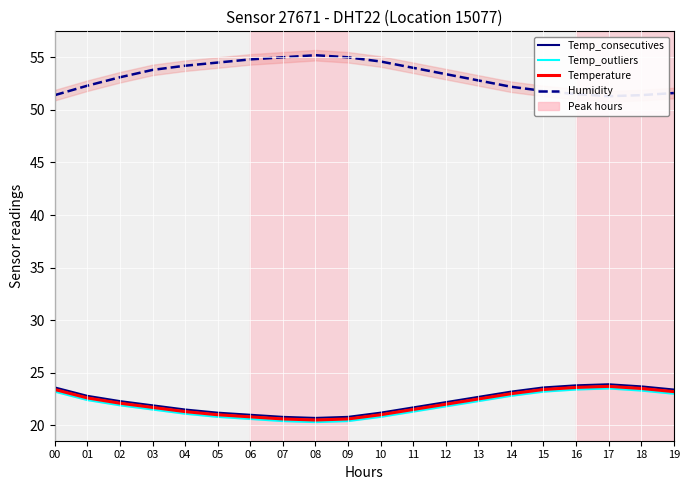

Reading left to right, extract all data points from this chart.

Temp_consecutives: 00=23.6	01=22.8	02=22.3	03=21.9	04=21.5	05=21.2	06=21.0	07=20.8	08=20.7	09=20.8	10=21.2	11=21.7	12=22.2	13=22.7	14=23.2	15=23.6	16=23.8	17=23.9	18=23.7	19=23.4
Temp_outliers: 00=23.2	01=22.4	02=21.9	03=21.5	04=21.1	05=20.8	06=20.6	07=20.4	08=20.3	09=20.4	10=20.8	11=21.3	12=21.8	13=22.3	14=22.8	15=23.2	16=23.4	17=23.5	18=23.3	19=23.0
Temperature: 00=23.4	01=22.6	02=22.1	03=21.7	04=21.3	05=21.0	06=20.8	07=20.6	08=20.5	09=20.6	10=21.0	11=21.5	12=22.0	13=22.5	14=23.0	15=23.4	16=23.6	17=23.7	18=23.5	19=23.2
Humidity: 00=51.4	01=52.3	02=53.1	03=53.8	04=54.2	05=54.5	06=54.8	07=55.0	08=55.2	09=55.0	10=54.6	11=54.0	12=53.4	13=52.8	14=52.2	15=51.8	16=51.5	17=51.3	18=51.4	19=51.6